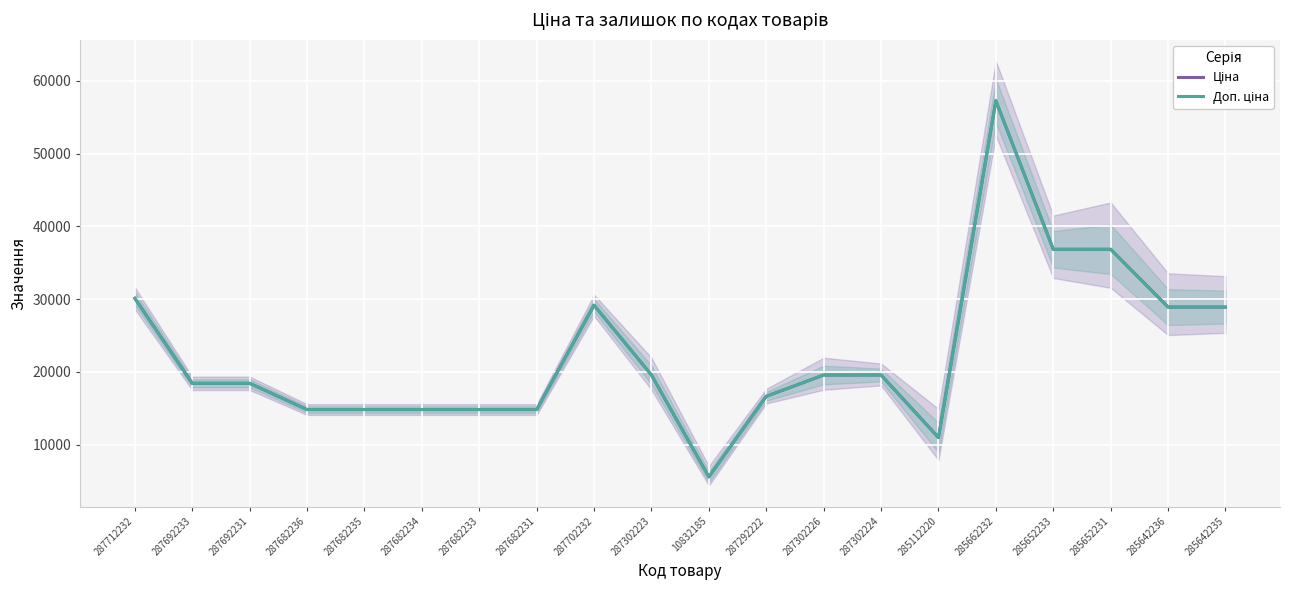

True or false: Доп. ціна has a value of 3442.6 at 285112220.

False